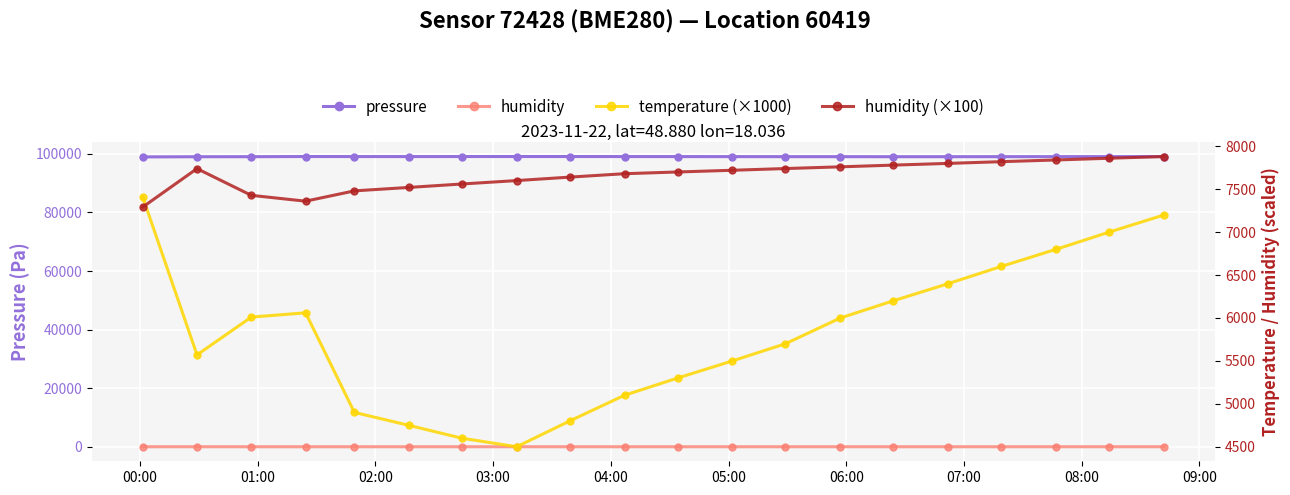

What is the value of the temperature (×1000) point at the 10th from the left?

5100.0